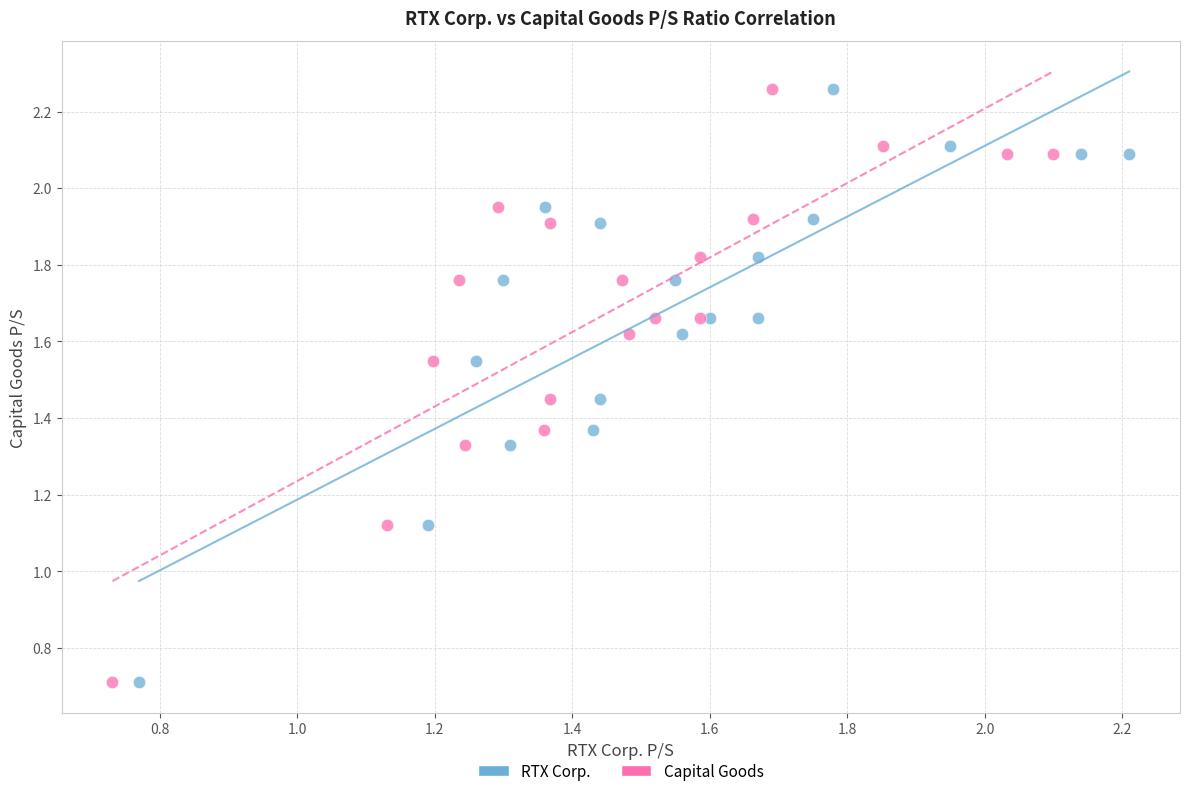

What are all the series names shown in the legend?

RTX Corp., Capital Goods